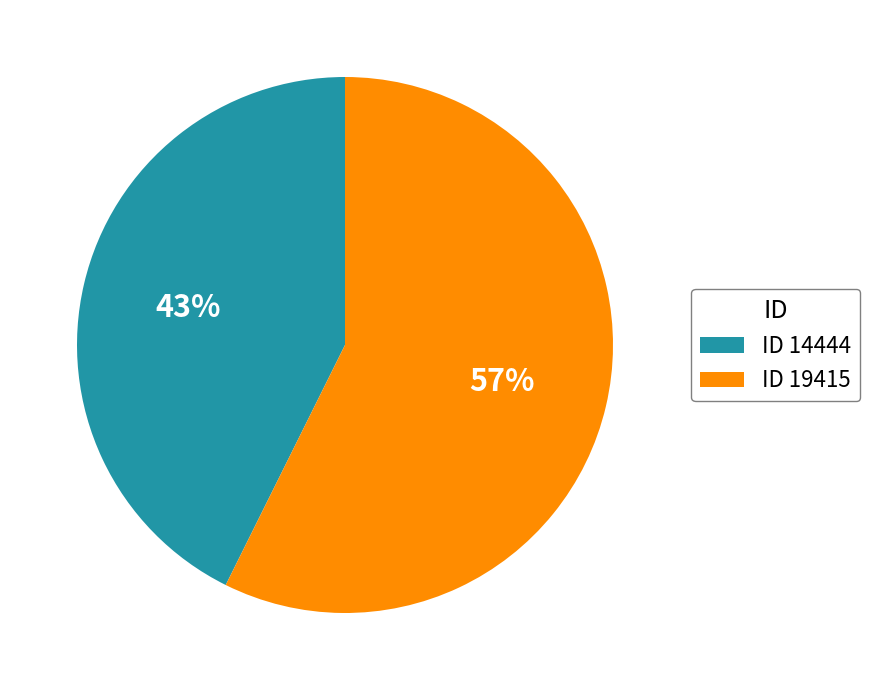

Which category accounts for the majority?

ID 19415